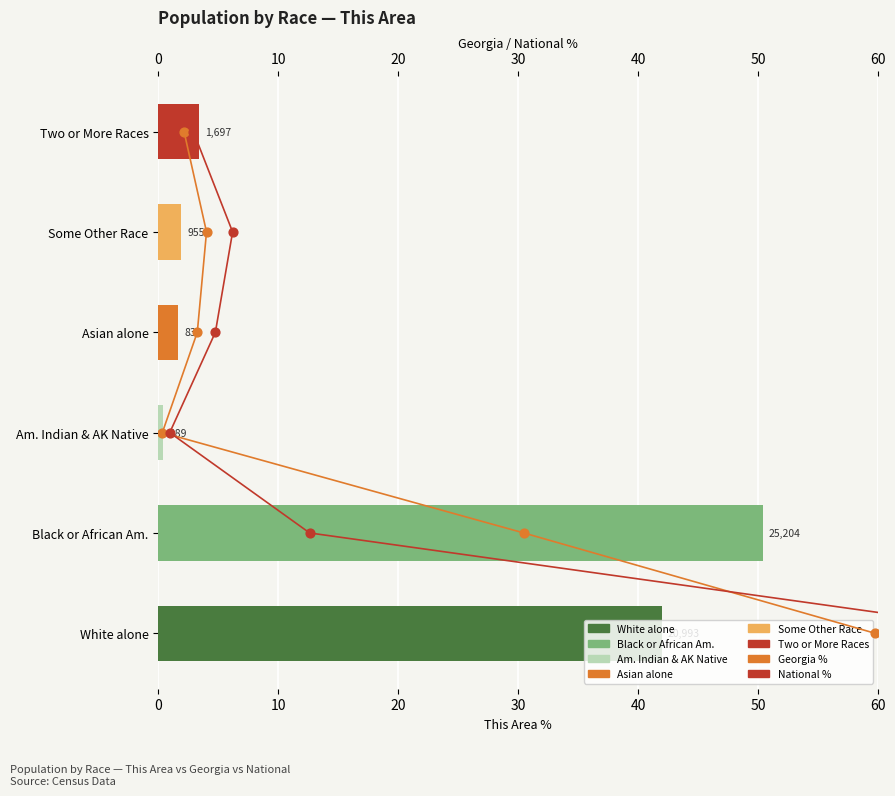

Which series has the widest spread of Y values?

Georgia %